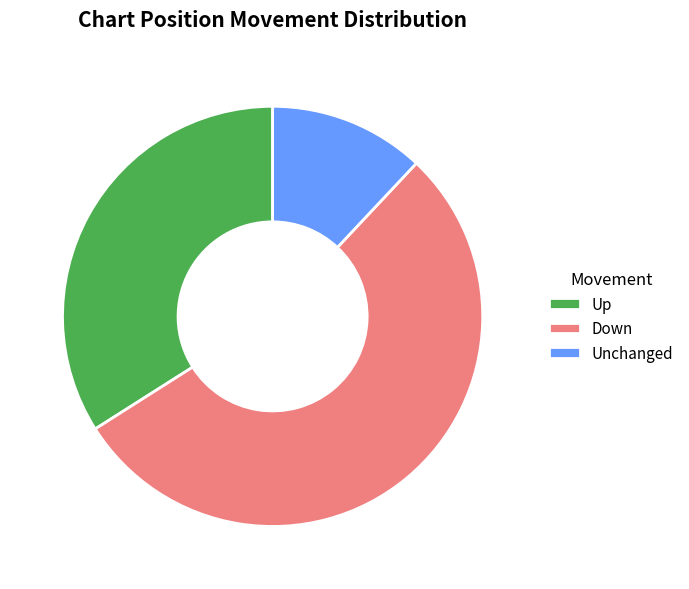

Do Down and Unchanged together represent more than half of the pie?

Yes